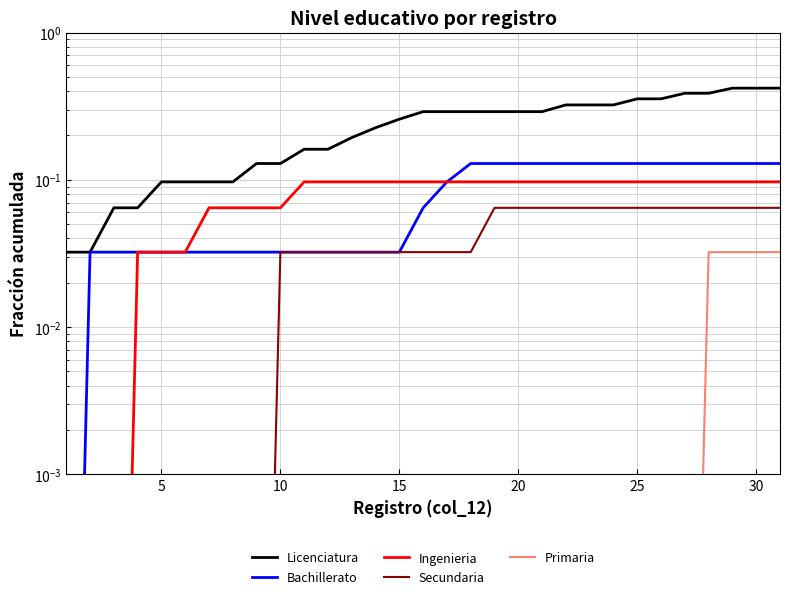

Which series has the widest spread of values?

Licenciatura